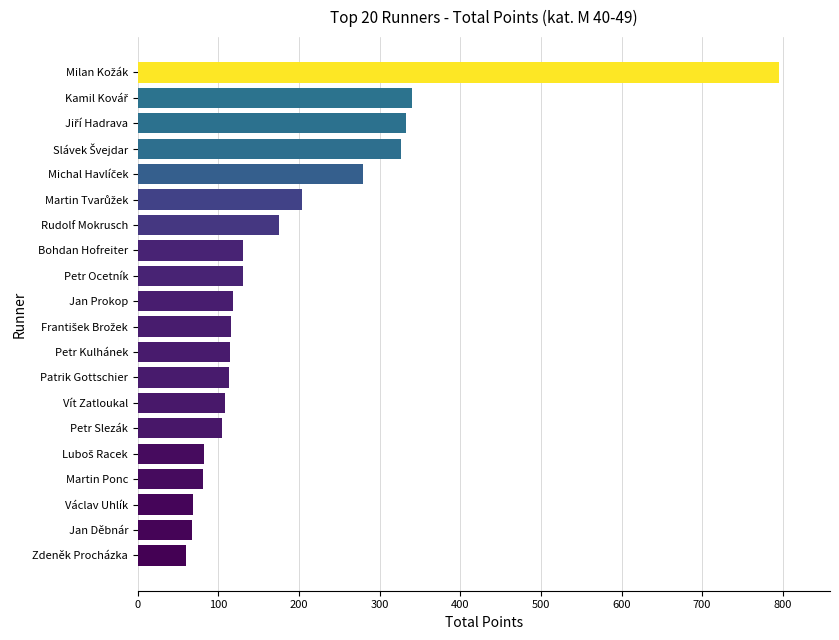

What is the change in value from Jan Děbnár to Vít Zatloukal?

+41.0